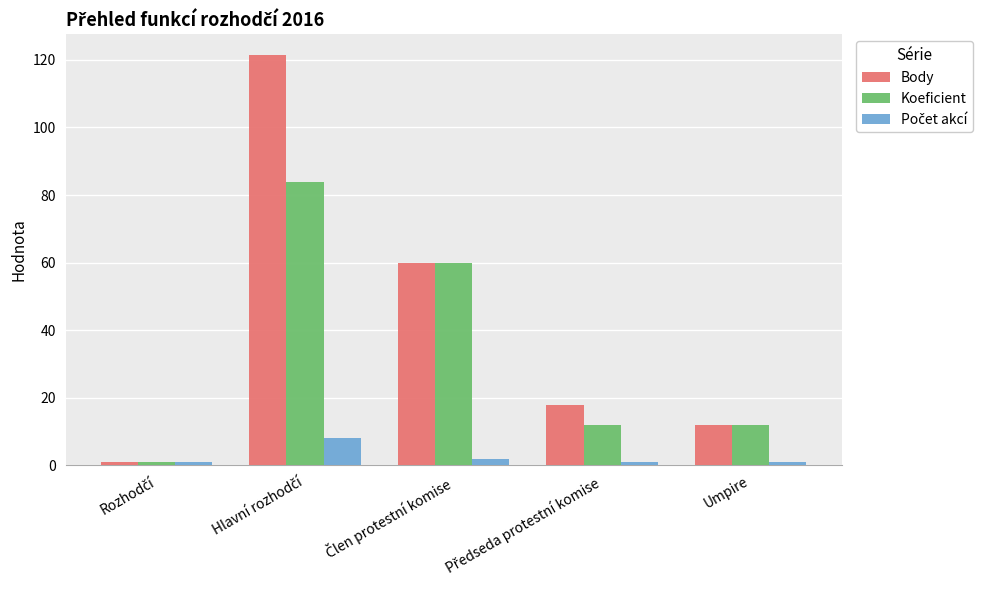

Which series has the widest spread of values?

Body